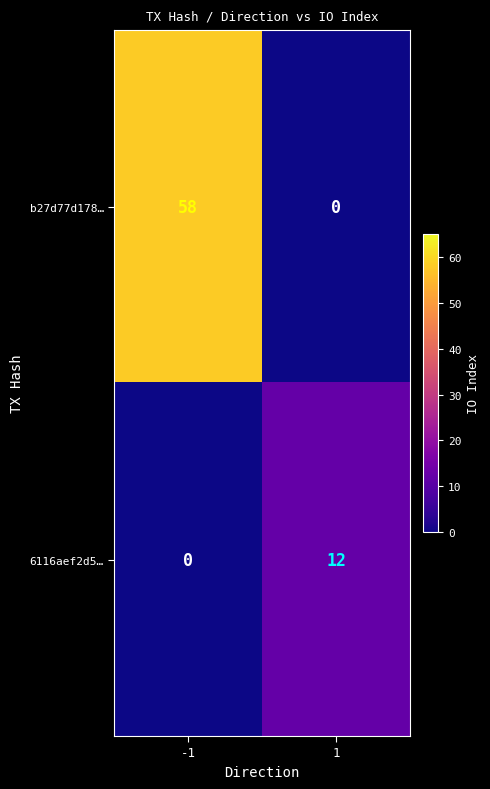

List the series in order of their overall mean, lowest first.

6116aef2d5…, b27d77d178…